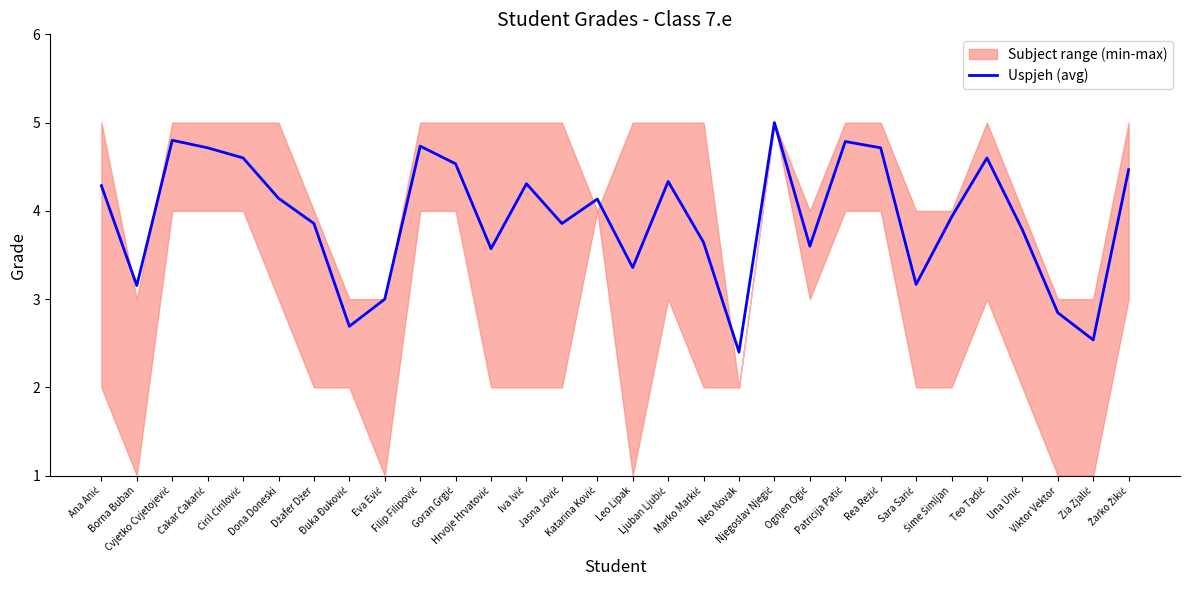

What position from the right is Teo Tadić?

5